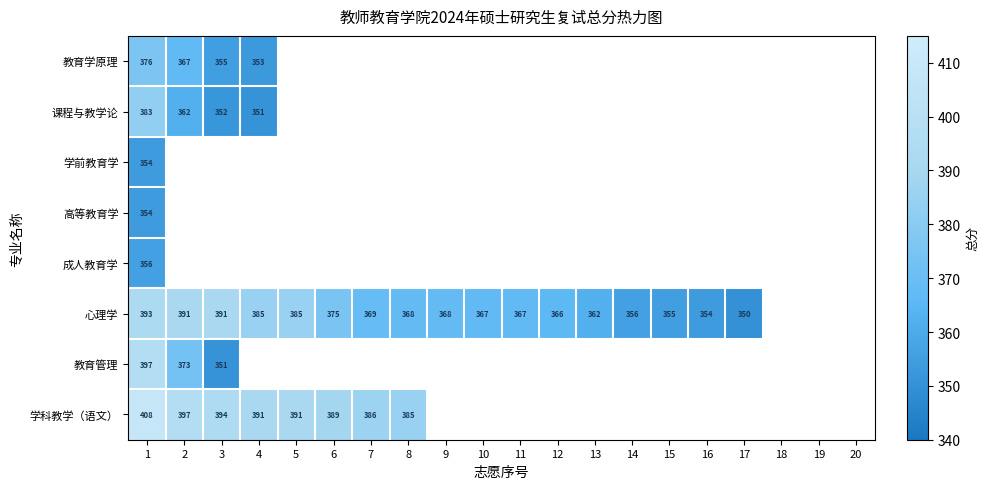

What is the minimum value shown in the chart?

350.0